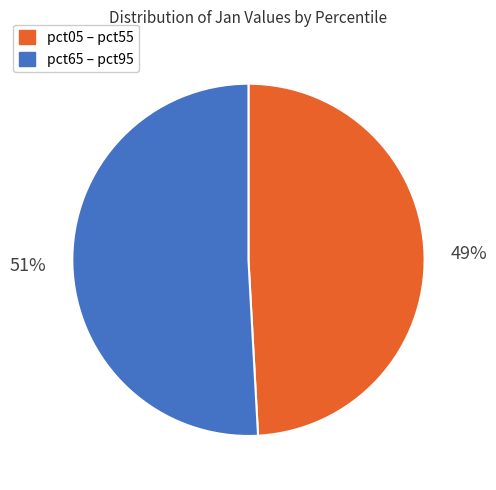

Is there a majority slice in this chart?

Yes